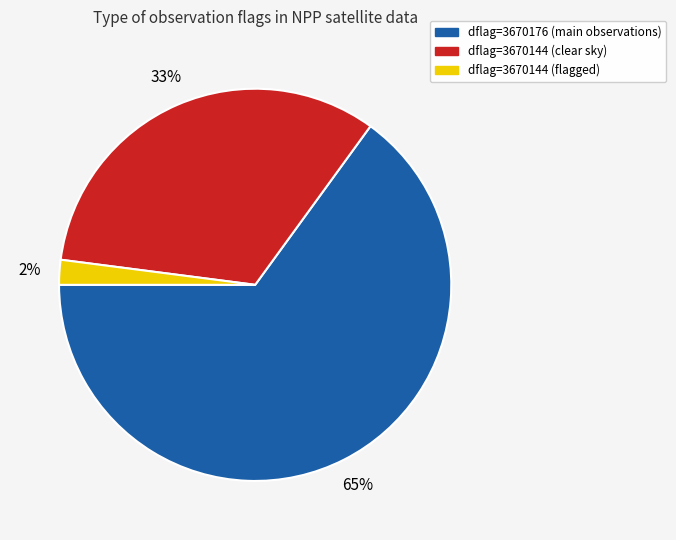

Is there any slice that represents more than half of the pie?

Yes